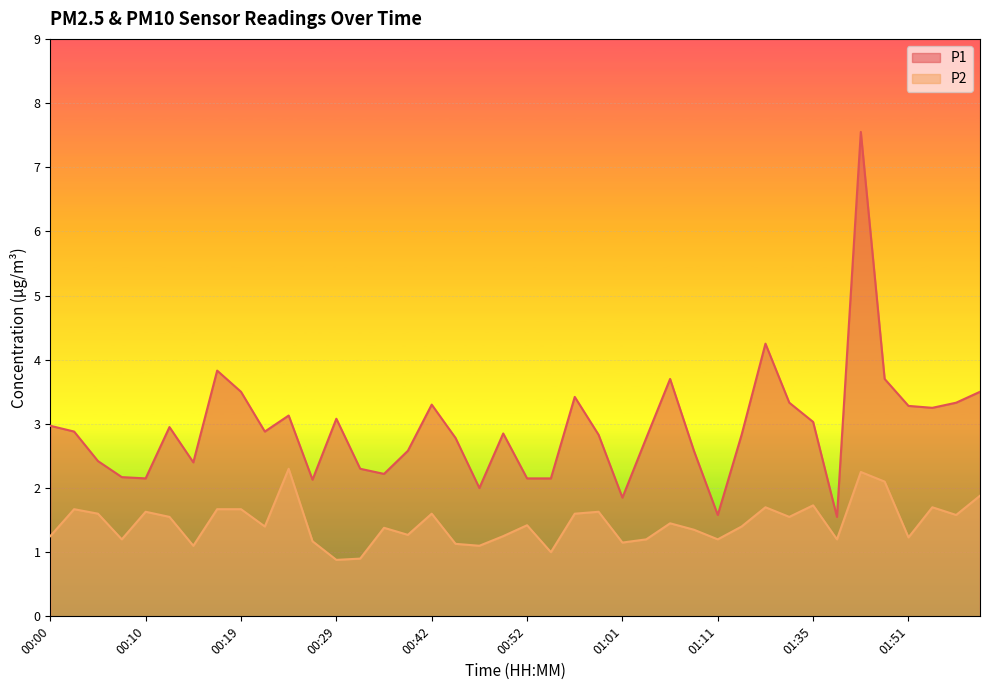

Rank the series by their average value, from highest to lowest.

P1, P2